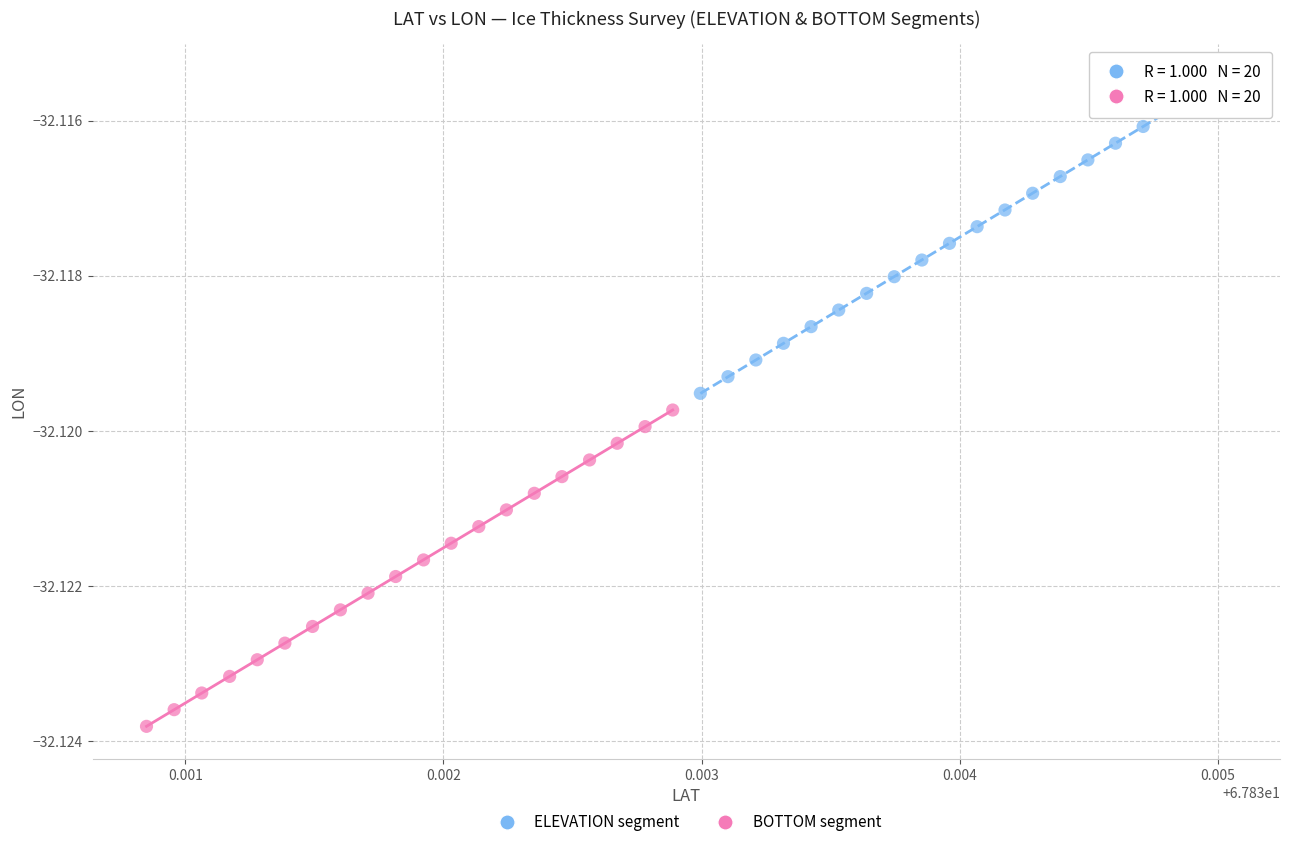

What are all the series names shown in the legend?

ELEVATION segment, BOTTOM segment